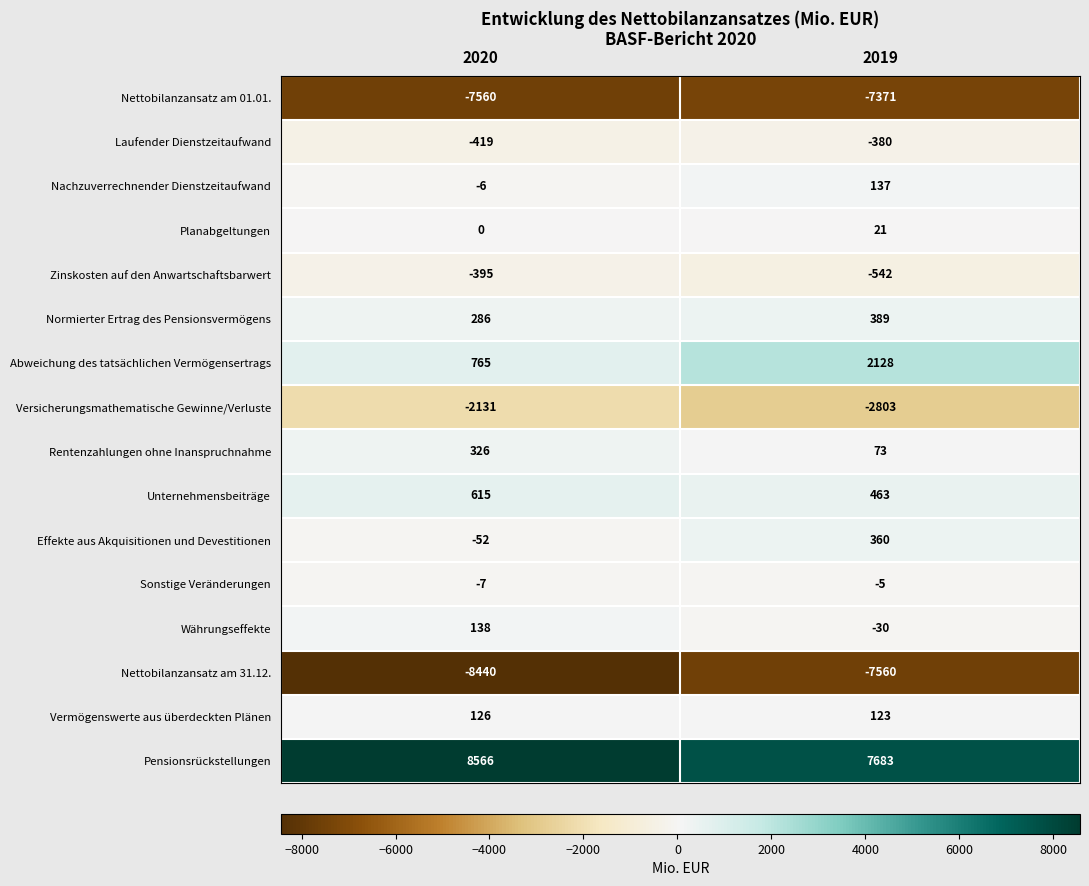

What is the sum of the Laufender Dienstzeitaufwand values at 2020 and 2019?

-799